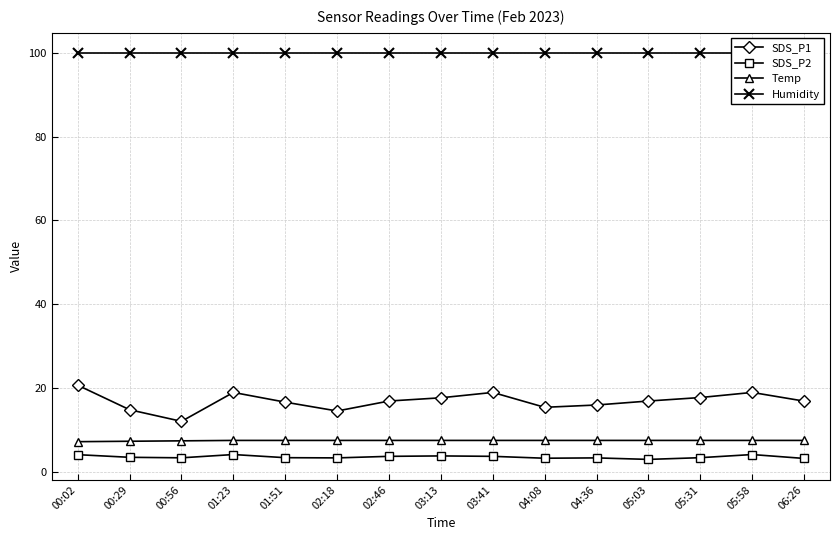

True or false: SDS_P2 and Temp intersect in this chart.

False